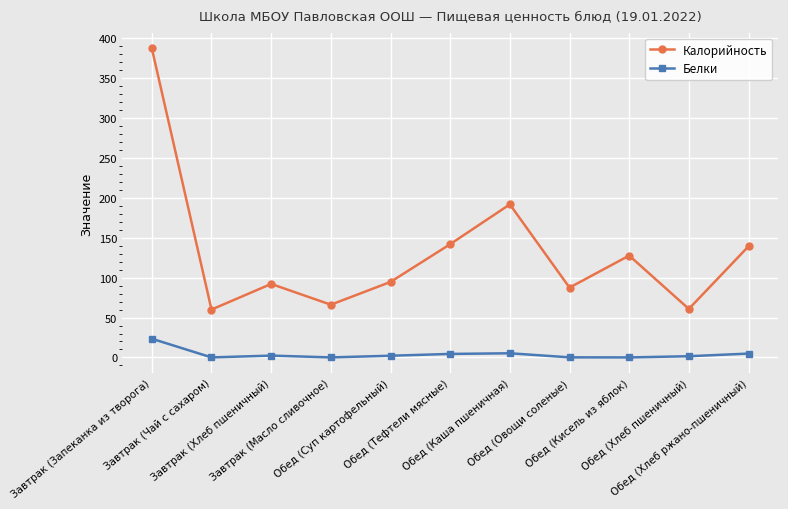

What is the label of the 7th point from the left?

Обед (Каша пшеничная)